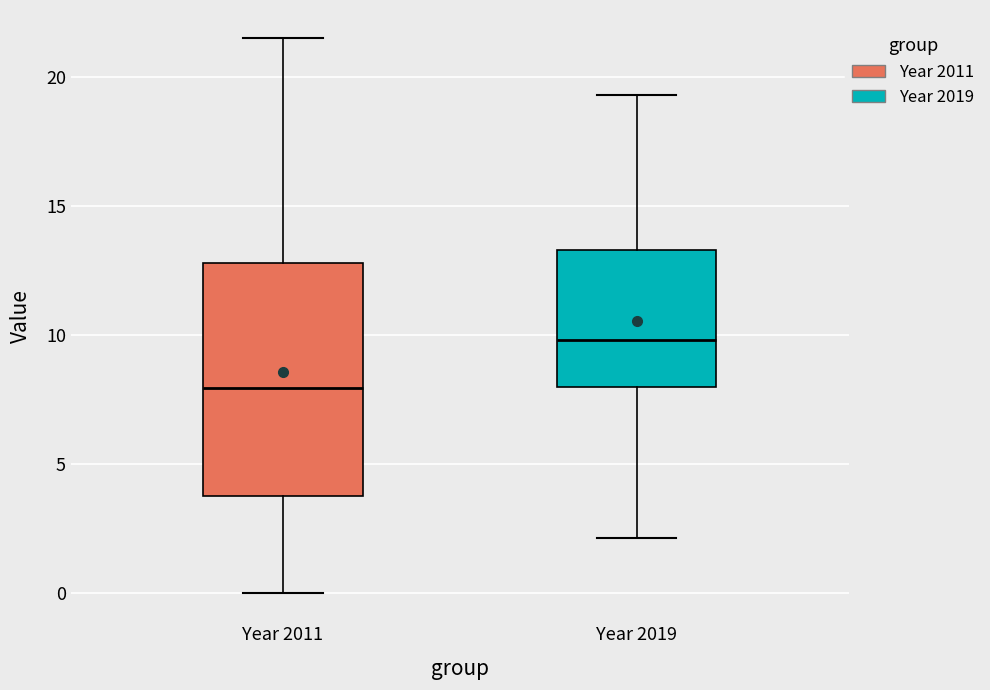

Reading left to right, read every box against the y-axis: the position of its median line, the range the box covers, and the ends of its whiskers. The values are not printed on the chart, so give them approximately, as read against the axis.

Year 2011: median 8.0, box 4.0 to 13.0, whiskers 0.0 to 21.5
Year 2019: median 10.0, box 8.0 to 13.5, whiskers 2.0 to 19.5